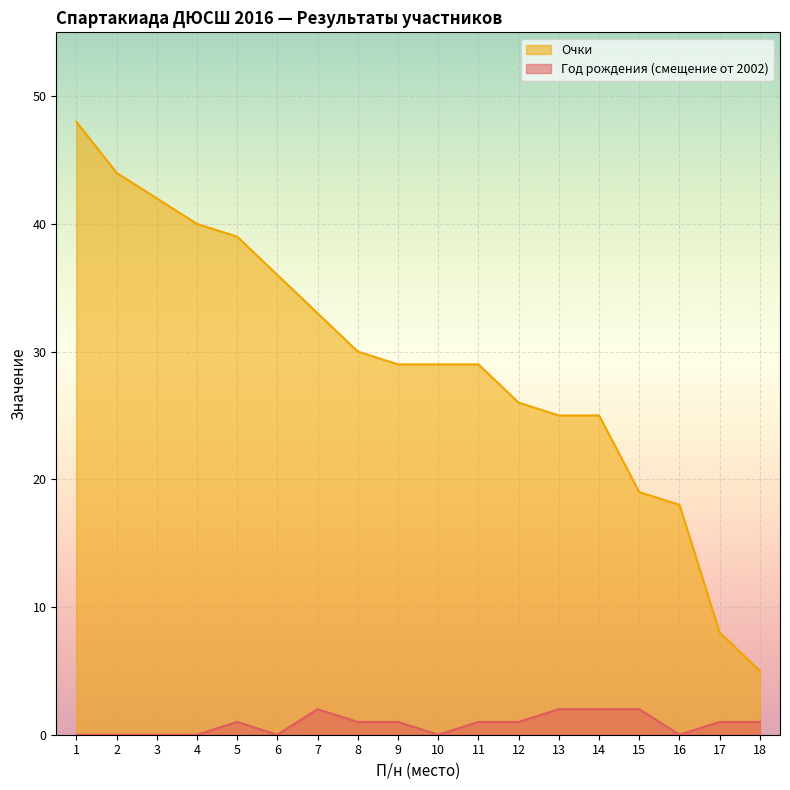

At which category is the sum across all series the highest?

1